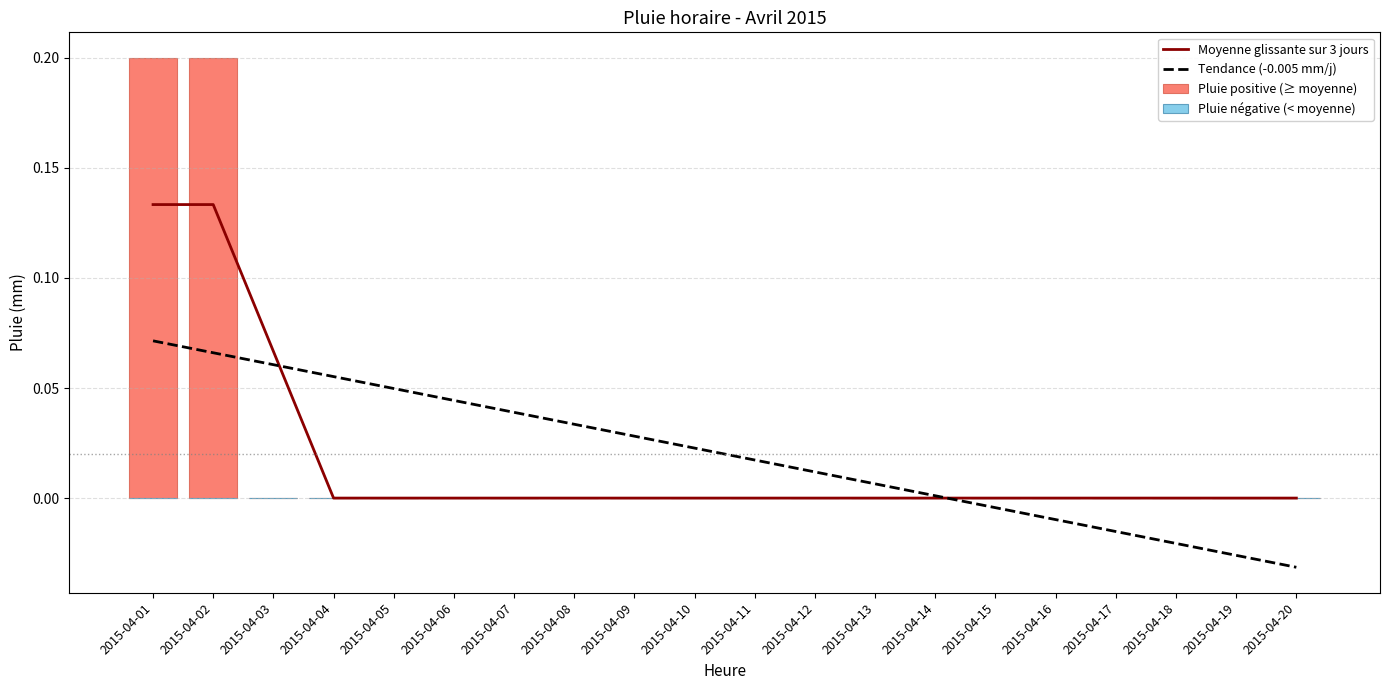

True or false: Moyenne glissante sur 3 jours has a value of -0.0 at 2015-04-16.

False